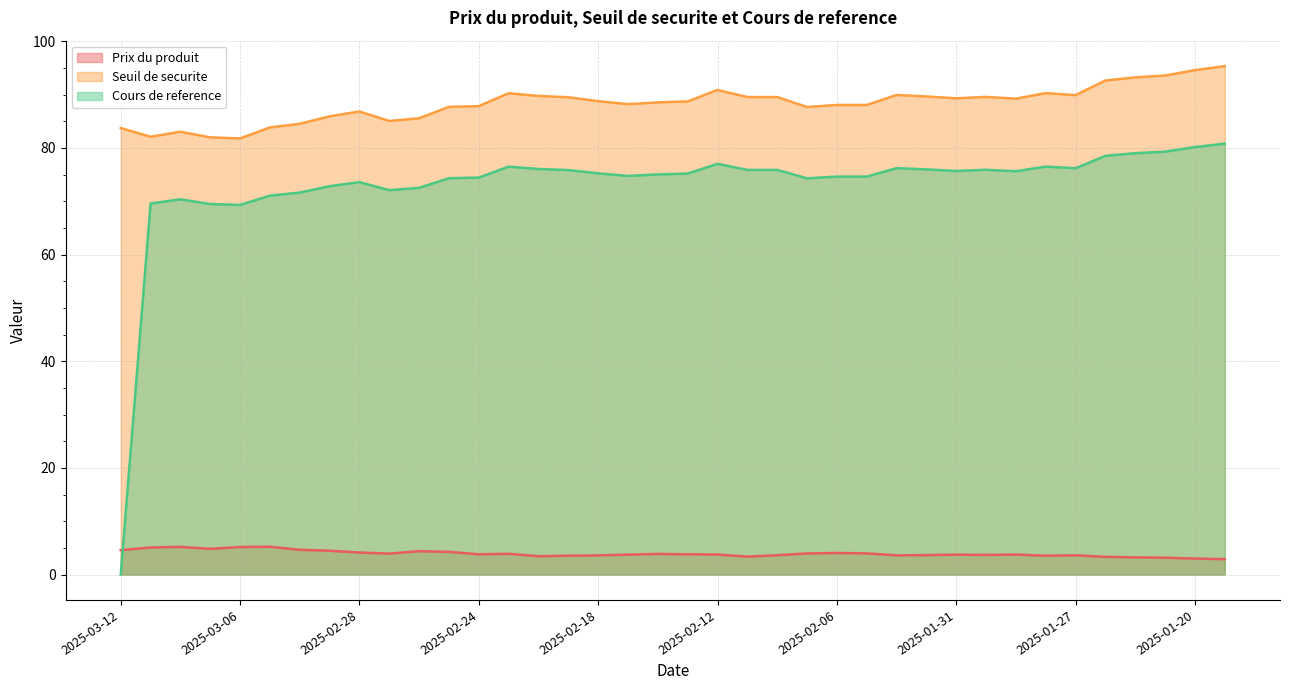

Rank the series by their average value, from lowest to highest.

Prix du produit, Cours de reference, Seuil de securite